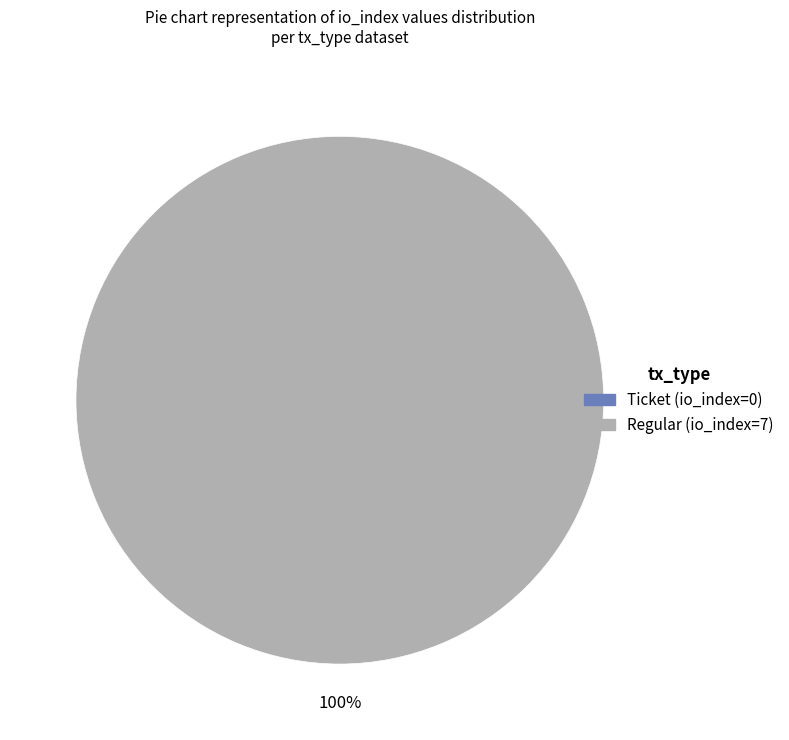

Which slice is the smallest?

Ticket